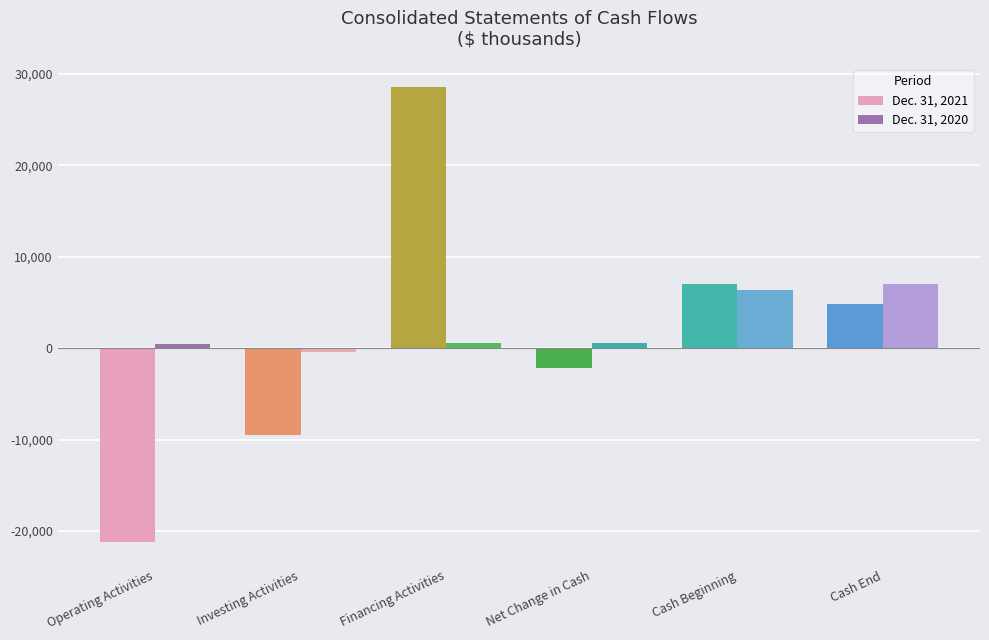

What is the difference between the second highest and minimum values in the Dec. 31, 2021 series?

28219